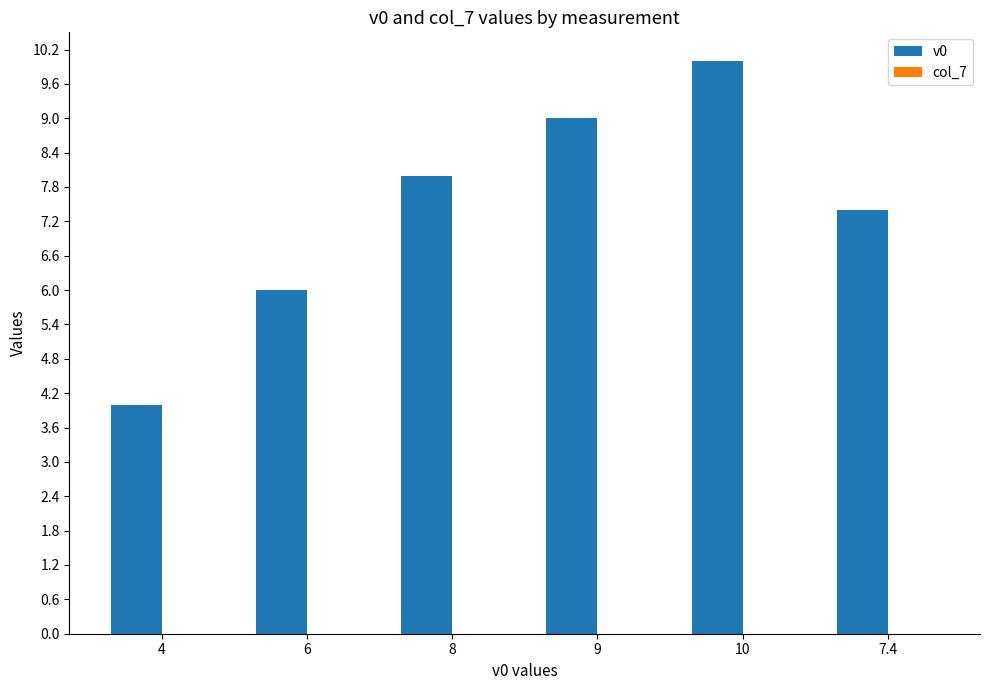

The value of v0 at 9 is 9.0. True or false?

True